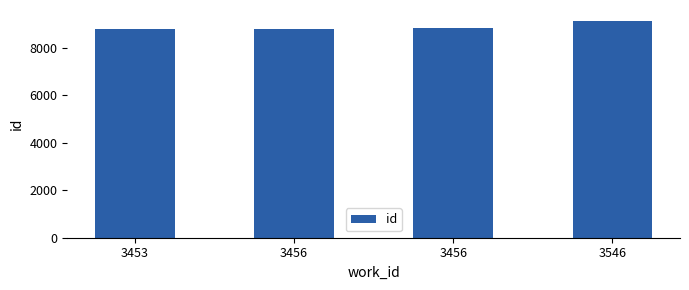

Are the bars grouped side by side (vs. stacked)?

No